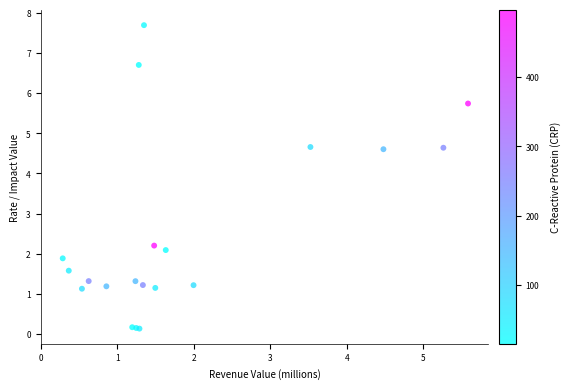

What Y value in the scatter plot is closest to 3?

2.2